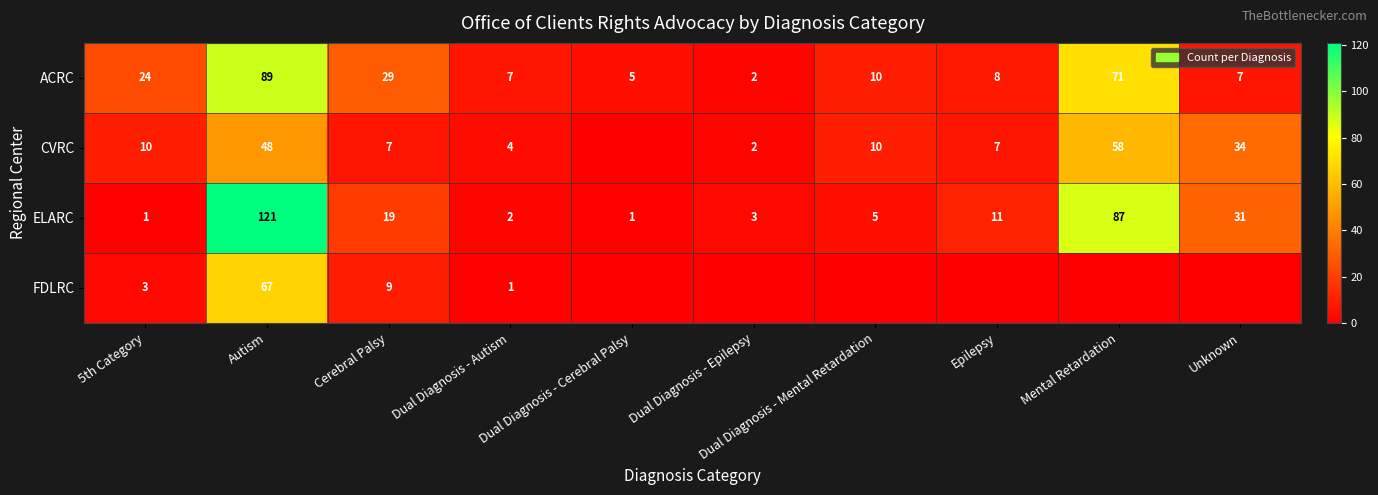

What is the total value across all series at Cerebral Palsy?

64